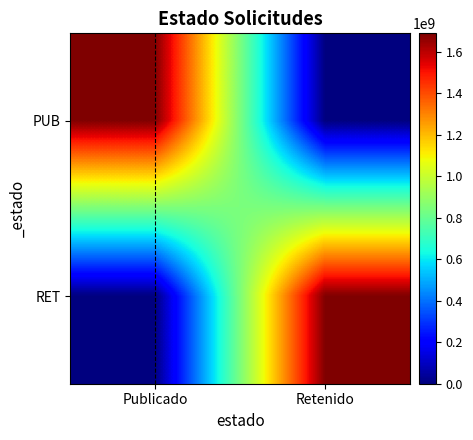

At which category does the chart reach its peak across all series?

Publicado